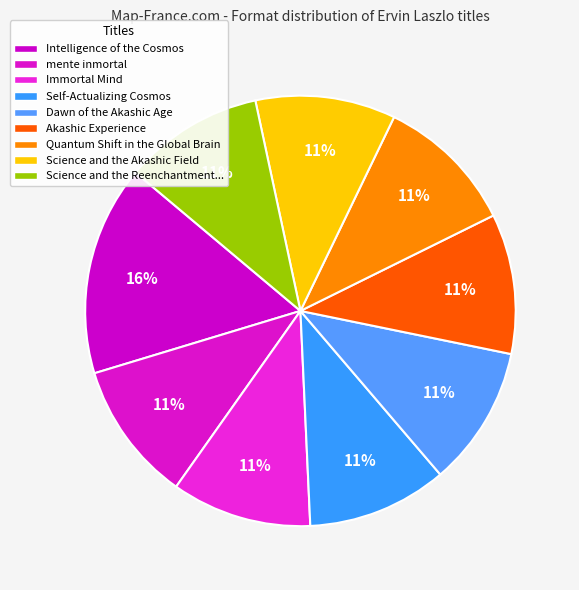

Is there a majority slice in this chart?

No